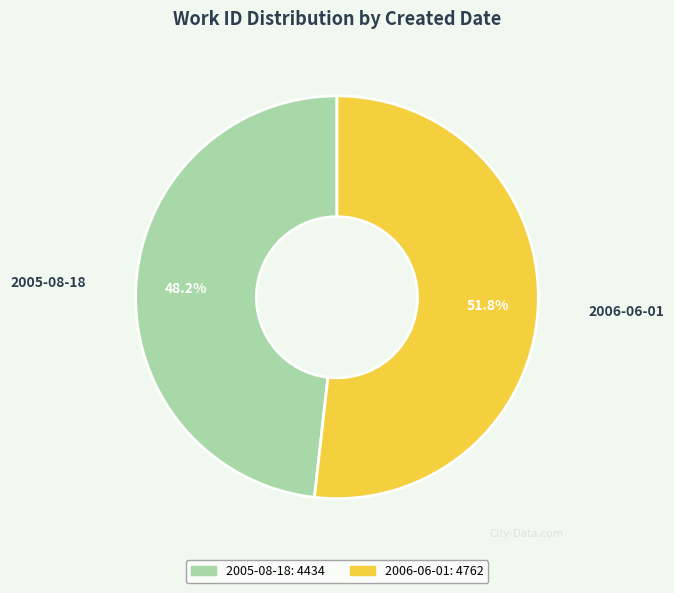

Which slice represents more than half of the pie?

2006-06-01